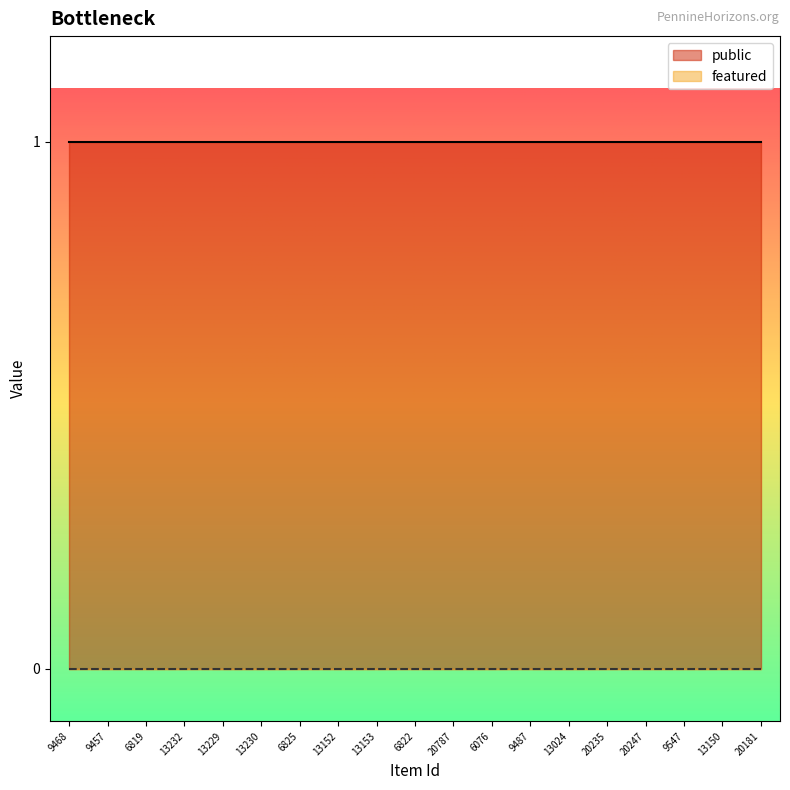

What is the spread (max minus min) of values at 6819?

1